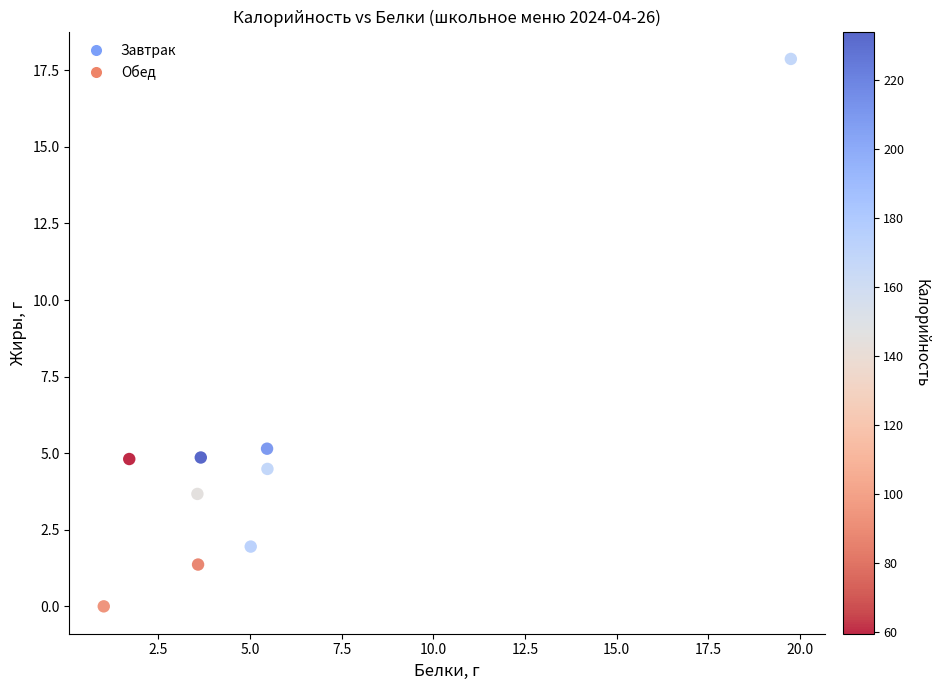

What Y value in the scatter plot is closest to 8?

5.1